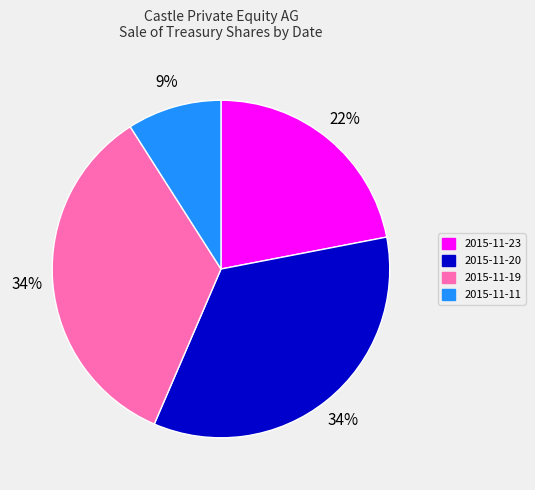

Count the number of slices in the pie.

4